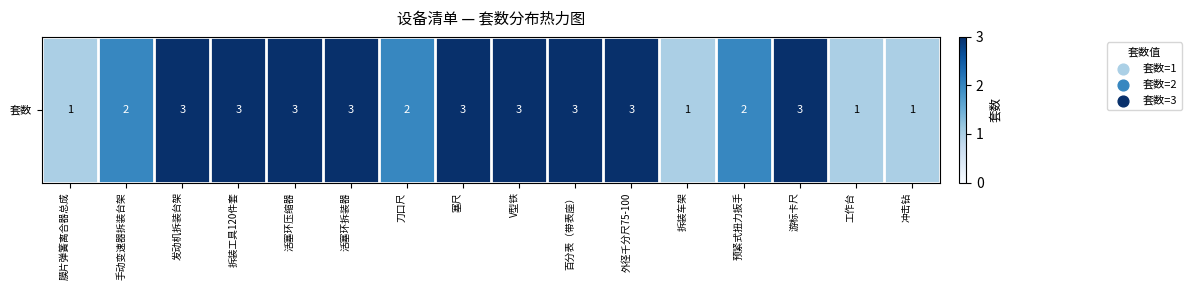

What is the ratio of the value at 塞尺 to the value at 外径千分尺75-100?

1.0